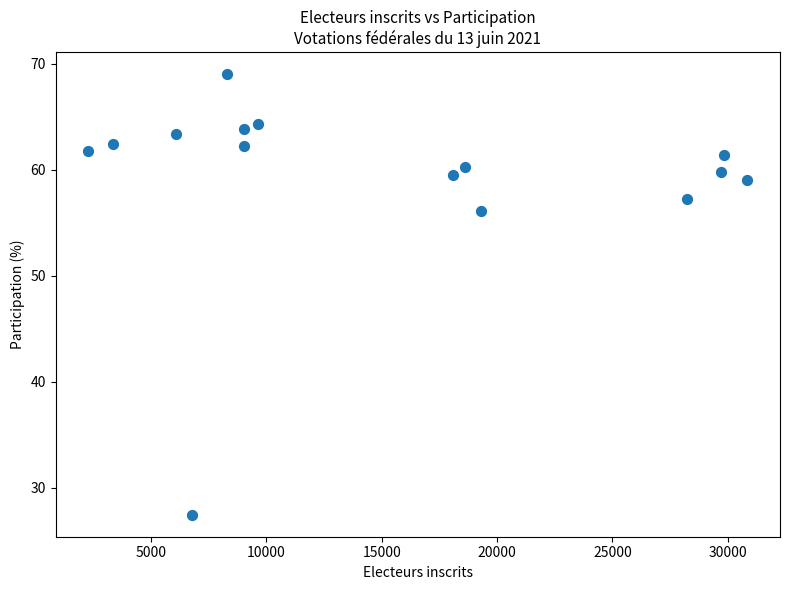

What Y value in the scatter plot is closest to 48?

56.1